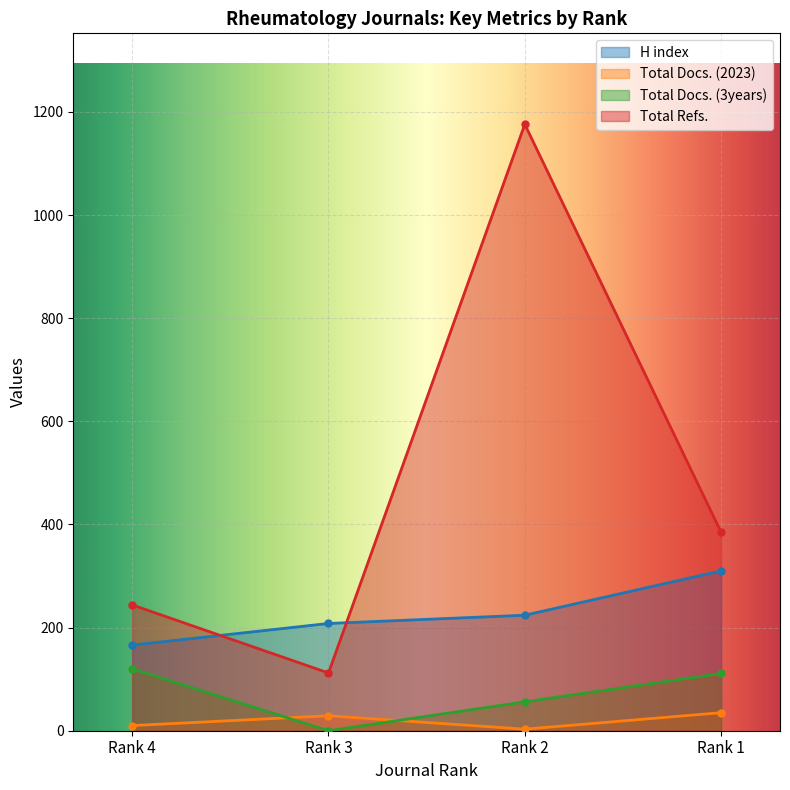

What is the difference between the Total Docs. (2023) values at Rank 2 and Rank 3?

26